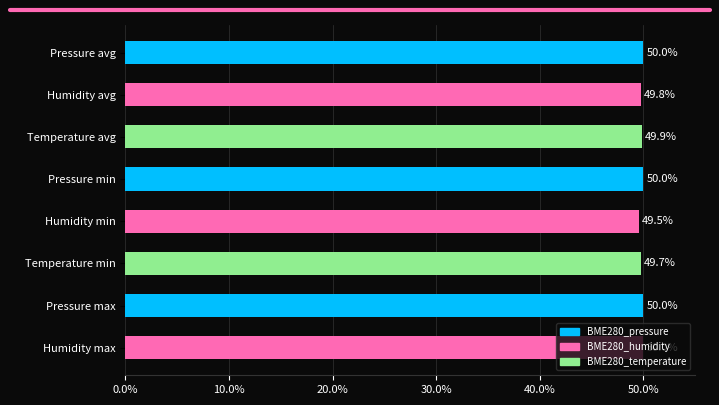

What is the ratio of the value at Humidity avg to the value at Temperature avg?

1.0